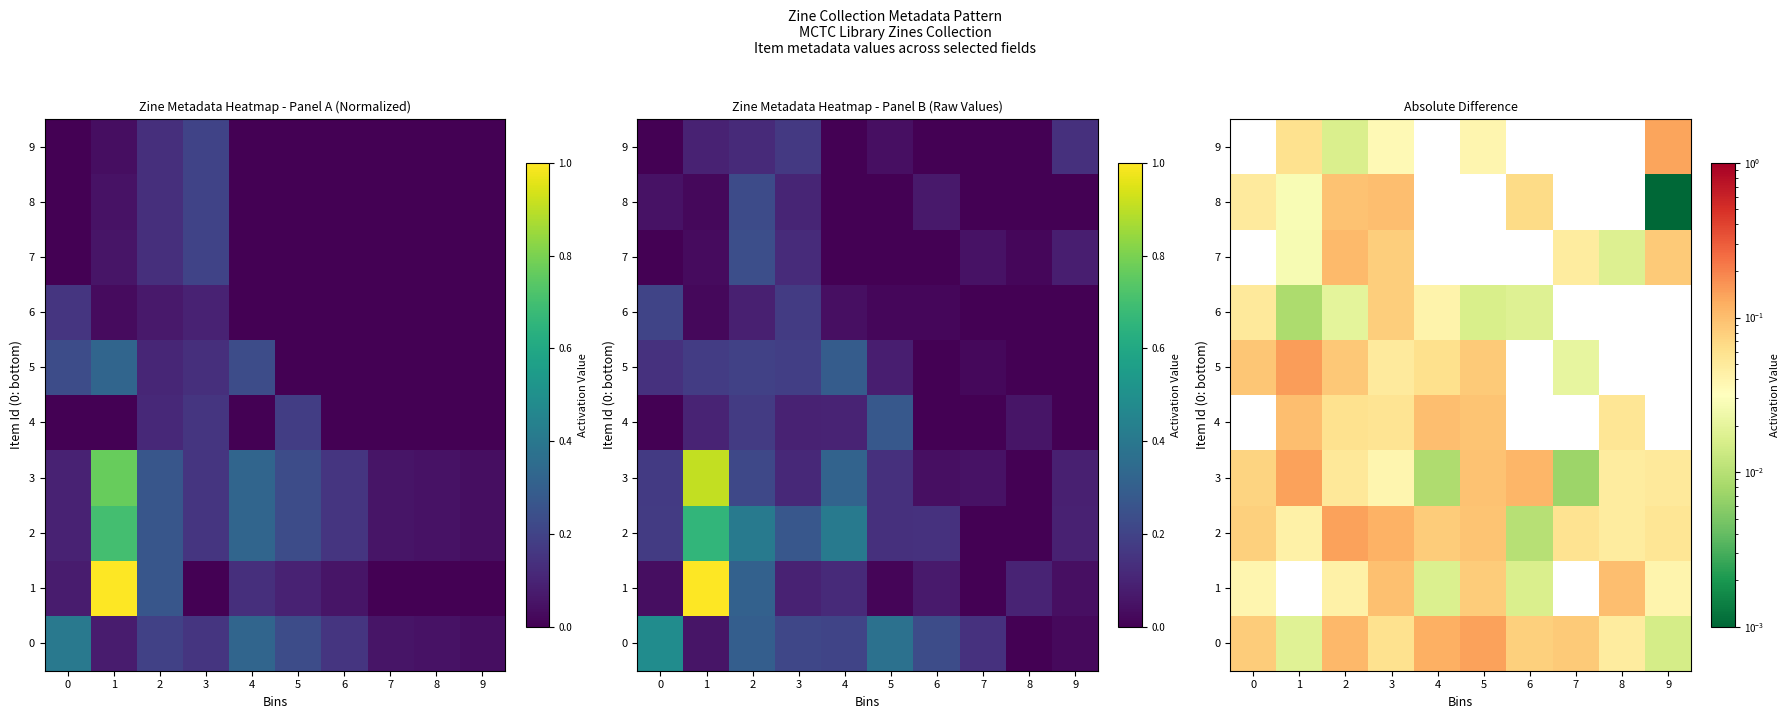

The value of 2 at 5 is 0.1. True or false?

False